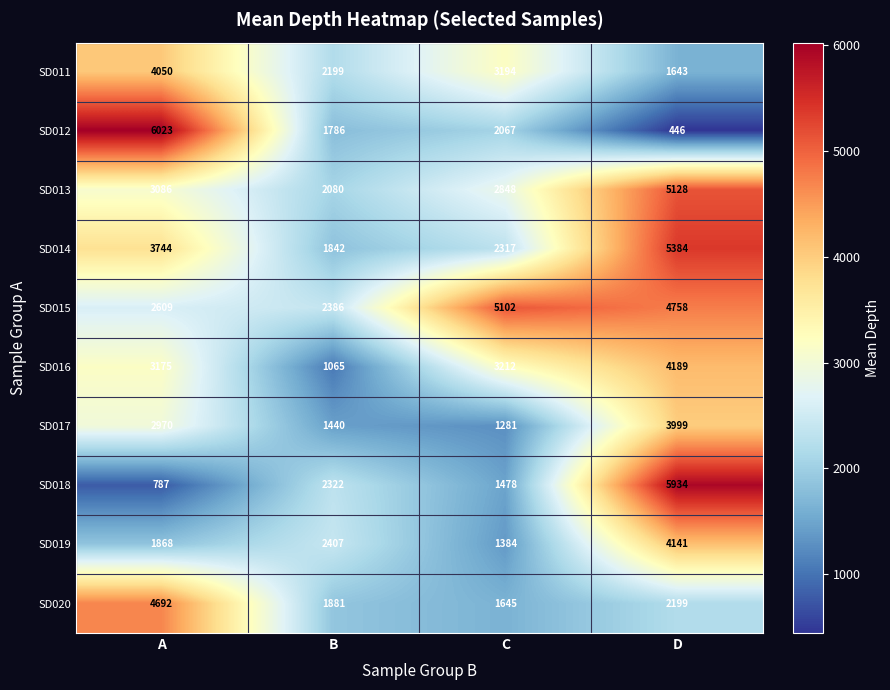

What is the difference between the highest and lowest values at B?

1342